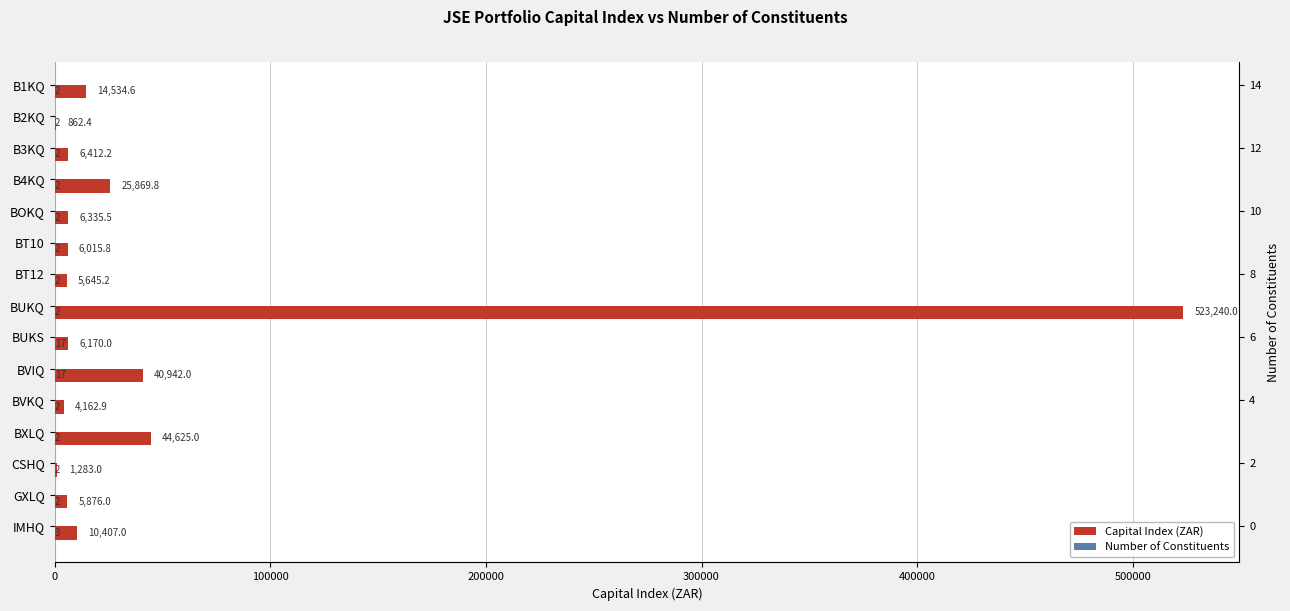

What is the lowest value of the Number of Constituents series?

2.0